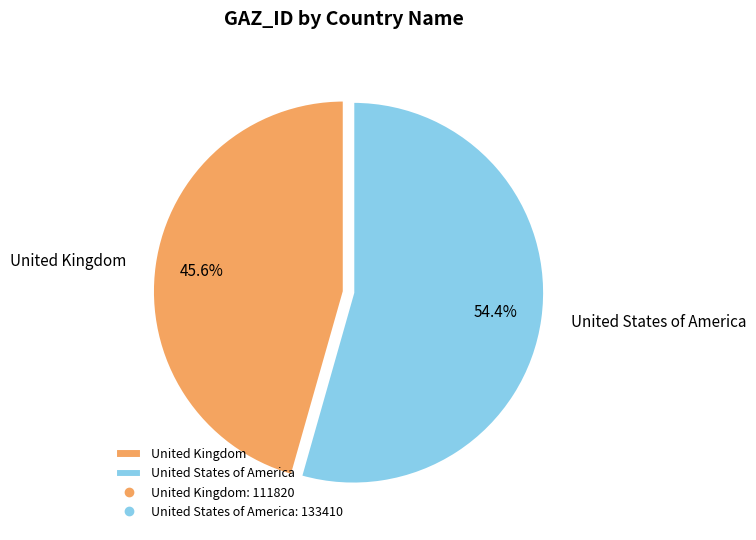

Which slice represents more than half of the pie?

United States of America